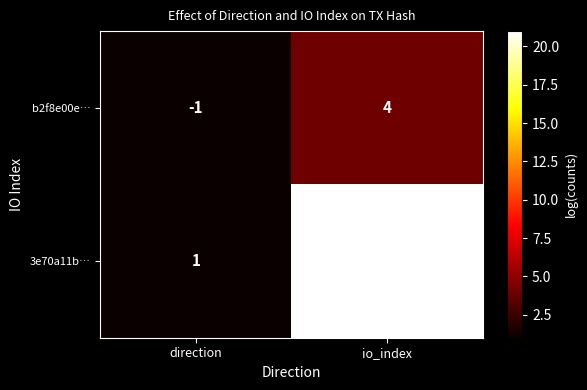

What is the sum of all 3e70a11b… values?

22